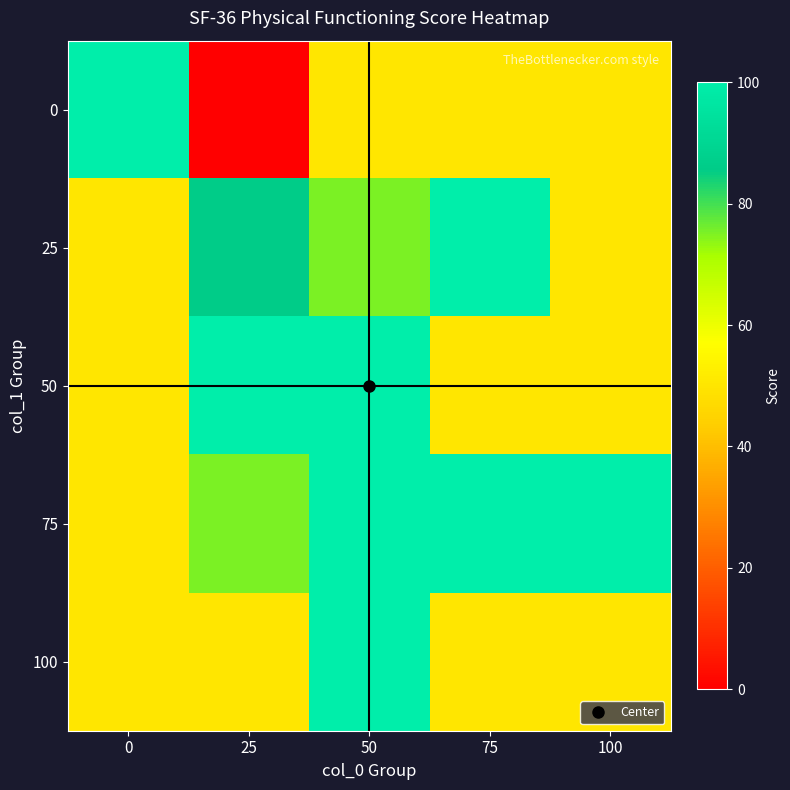

What is the total value across all series at 0?

300.0